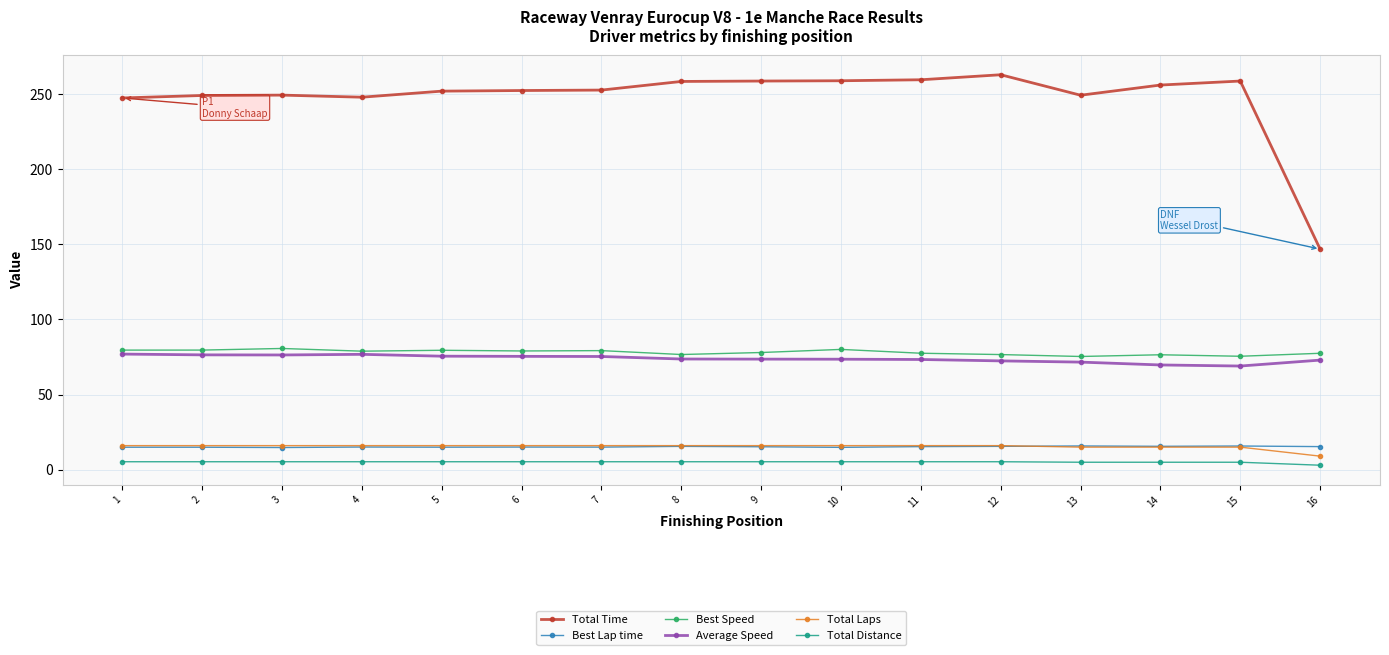

True or false: Total Laps and Best Speed intersect in this chart.

False